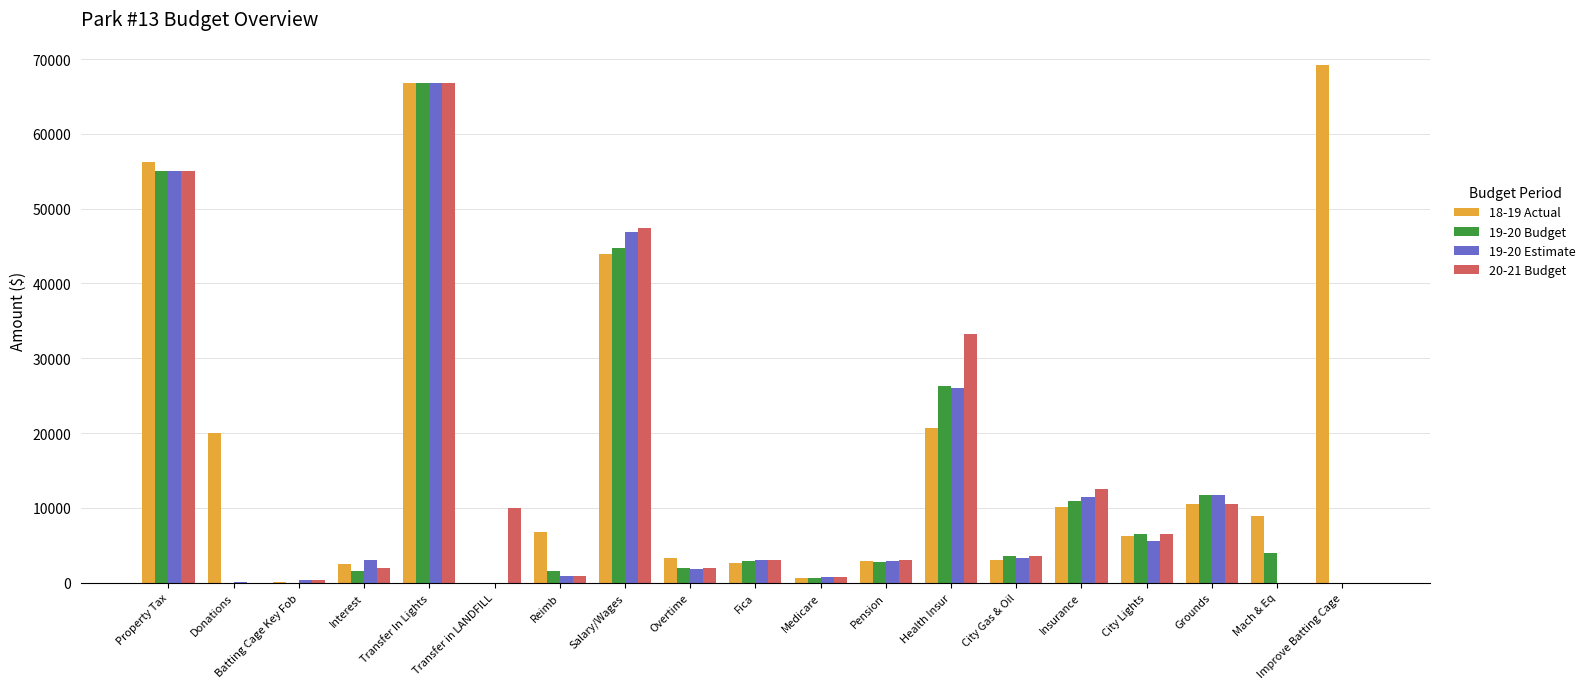

Between City Gas & Oil and Improve Batting Cage, which series saw the biggest shift?

18-19 Actual